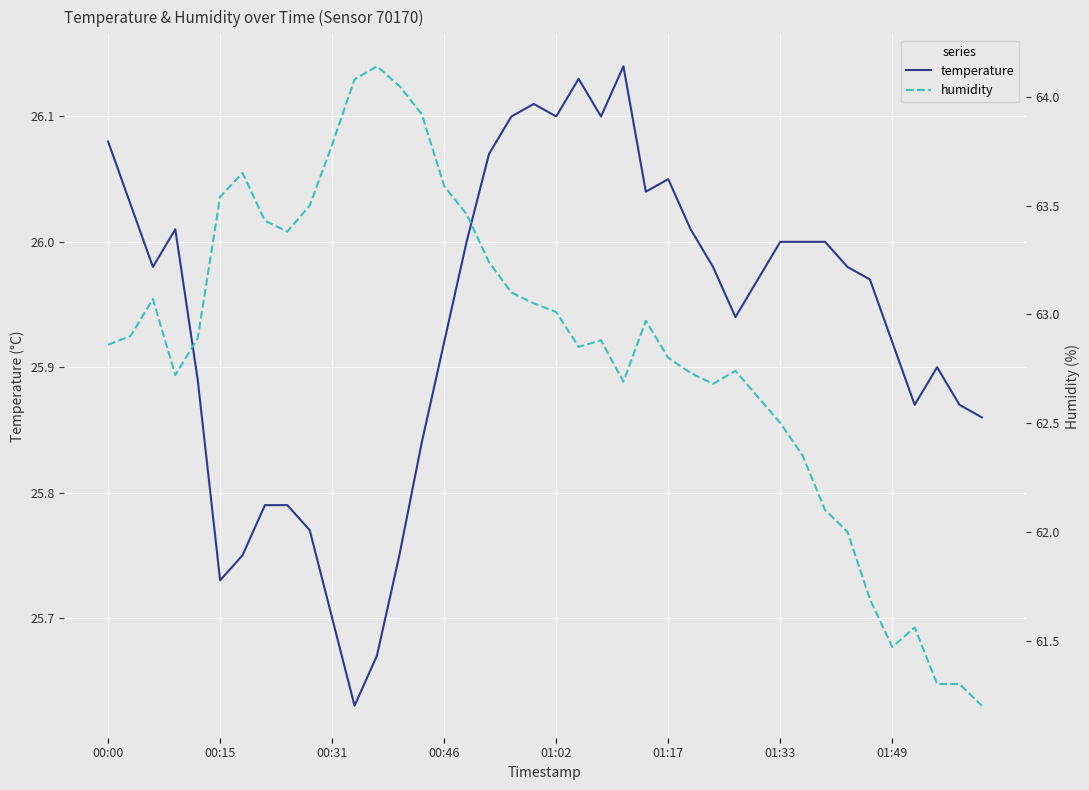

Rank the series at 00:15 from lowest to highest value.

temperature, humidity